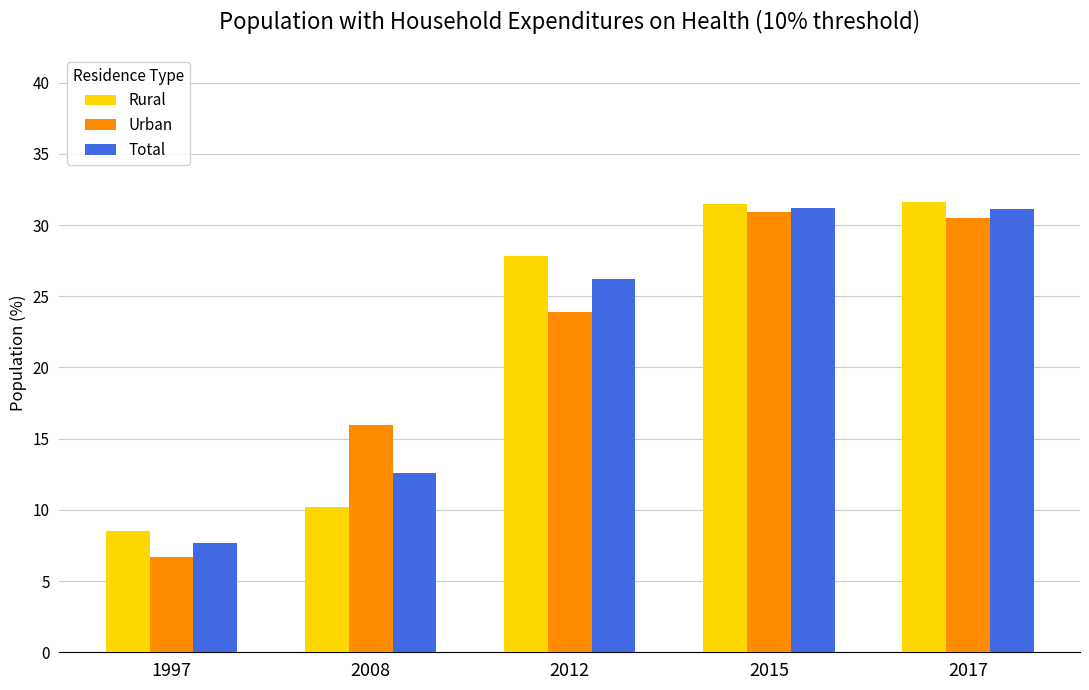

What is the difference between the second highest and second lowest values in the Rural series?

21.2